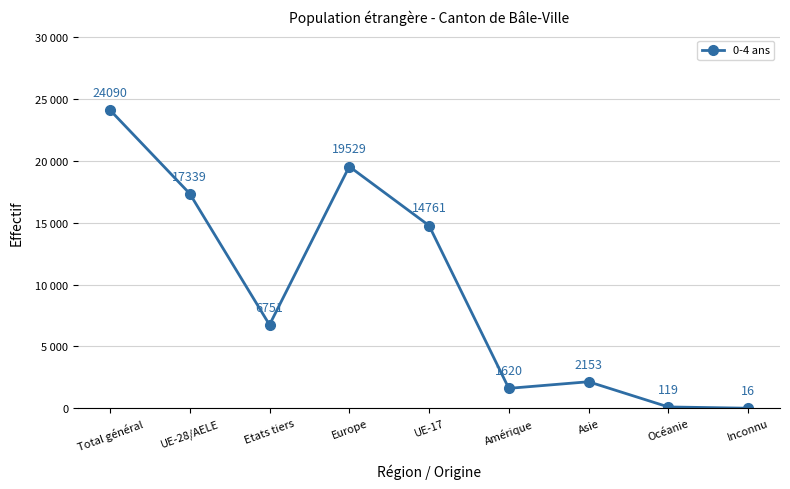

Is this an area chart (filled region under the line)?

No